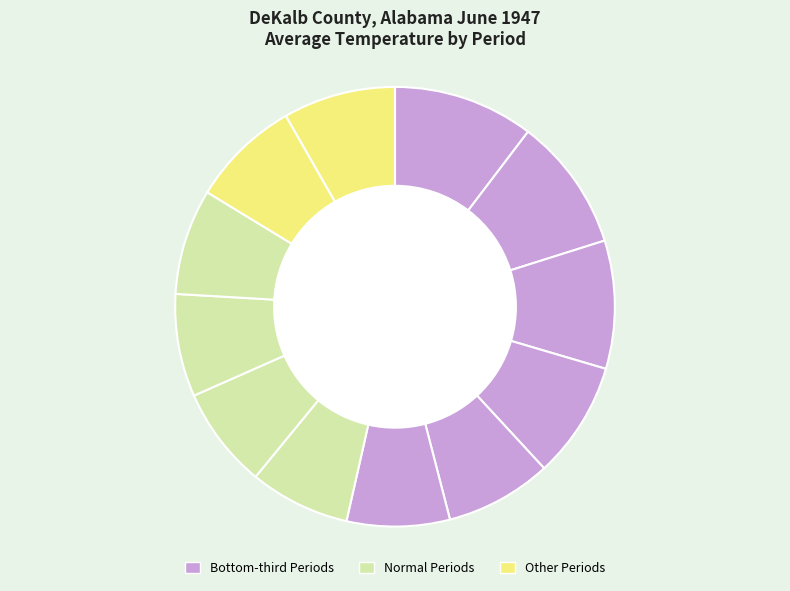

How many slices are in this pie chart?

12